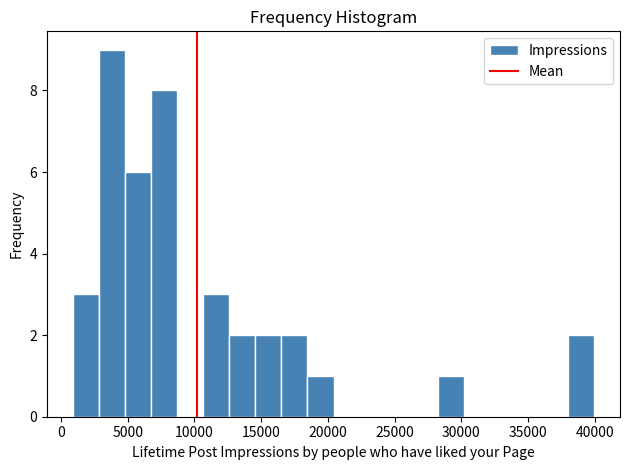

Read against the x-axis, roughly where is the centre of the tallest bar?

4000